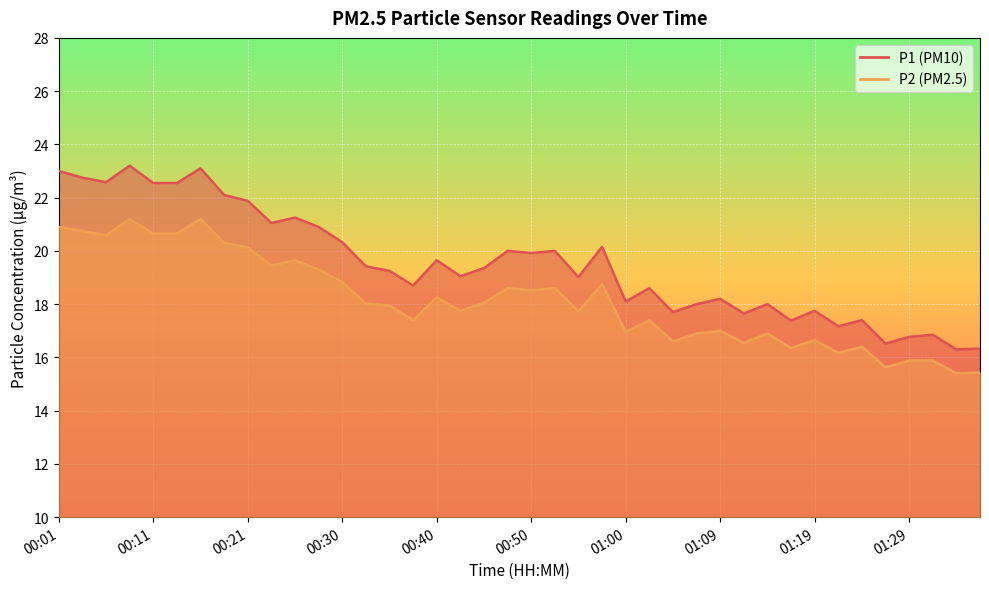

Rank the series at 01:26 from highest to lowest value.

P1, P2